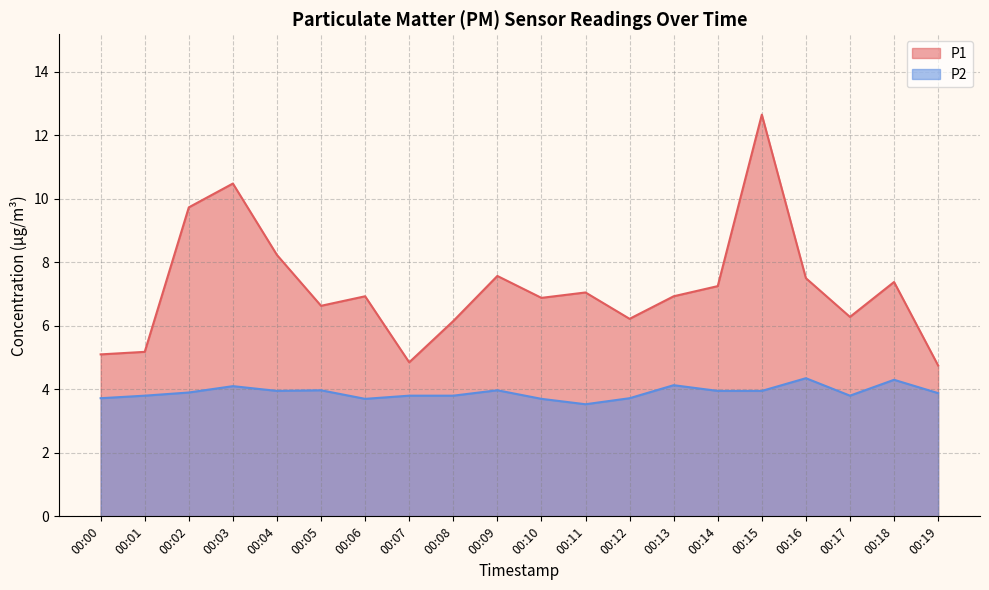

What is the value of the P1 point at the 16th from the left?

12.7